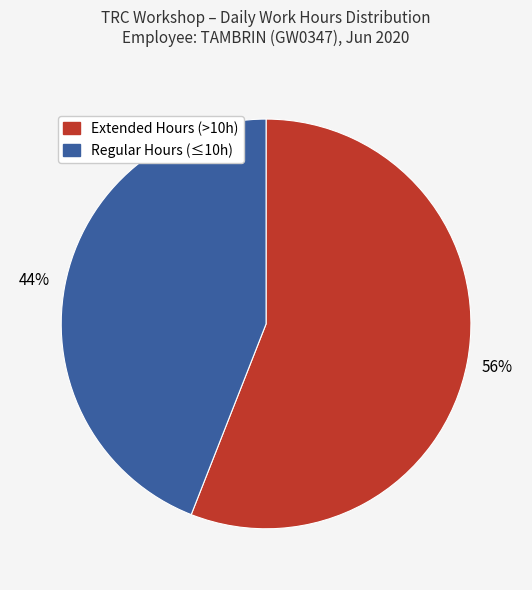

Is there a majority slice in this chart?

Yes